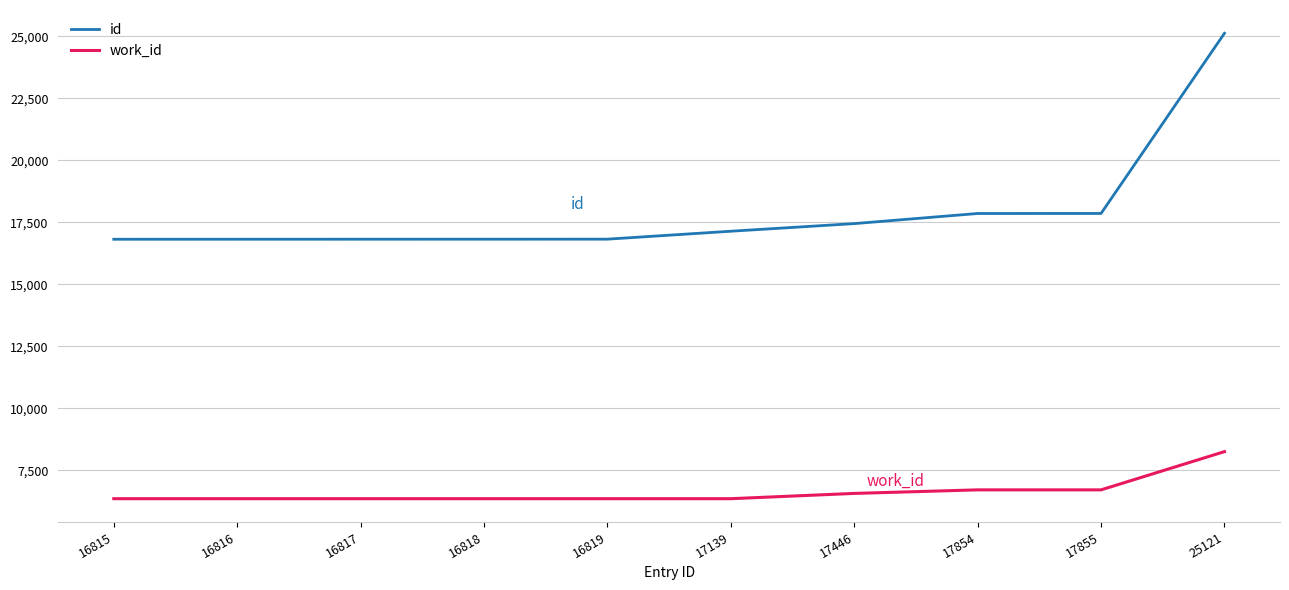

Is it true that work_id equals 1577 at 16815?

False